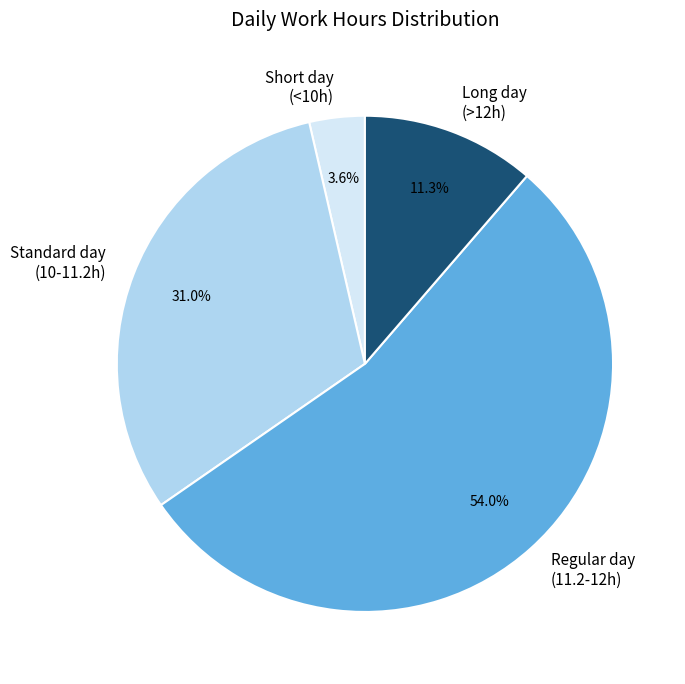

What is the smallest slice in the pie chart?

Short day (<10h)